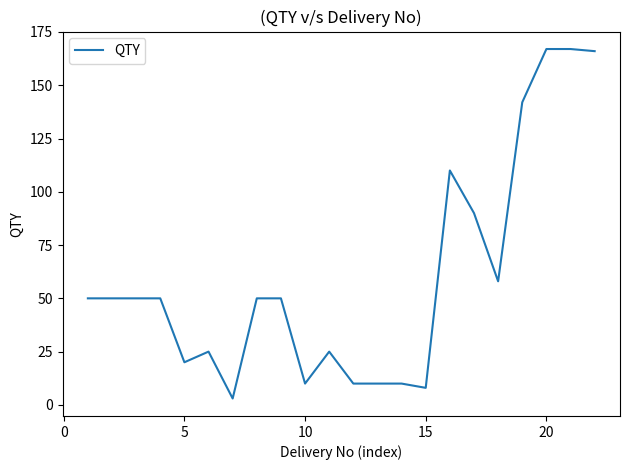

What is the difference between the maximum and minimum values?

164